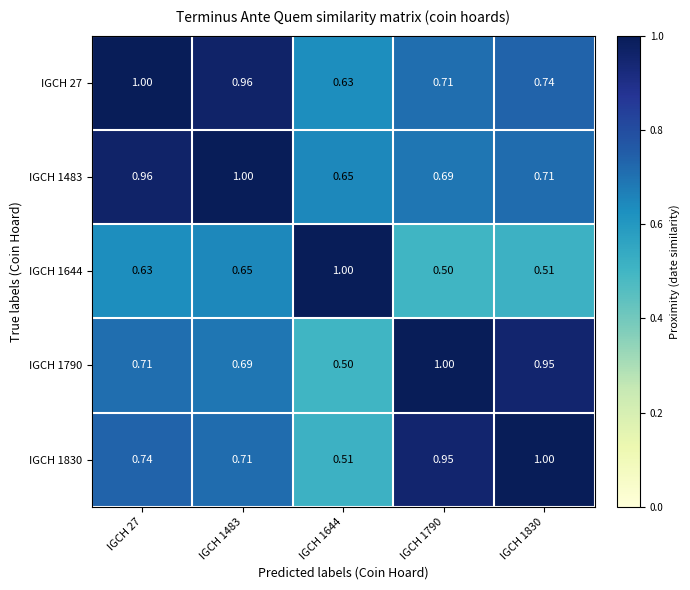

What is the difference between the highest and lowest values at IGCH 1830?

0.5